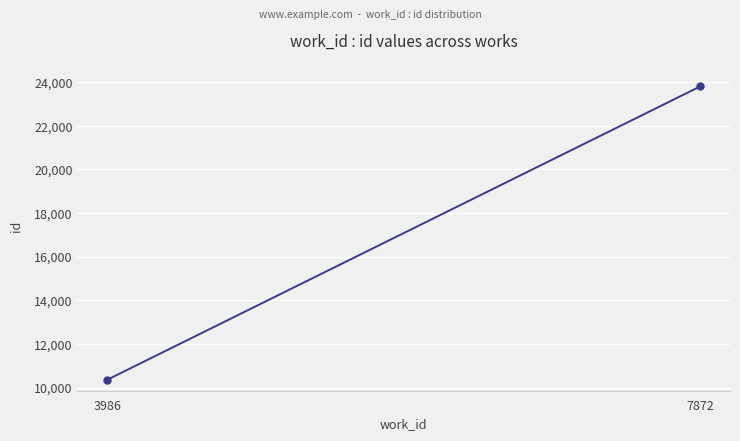

Reading left to right, what are all the values shown in this chart?

3986=10354	7872=23805